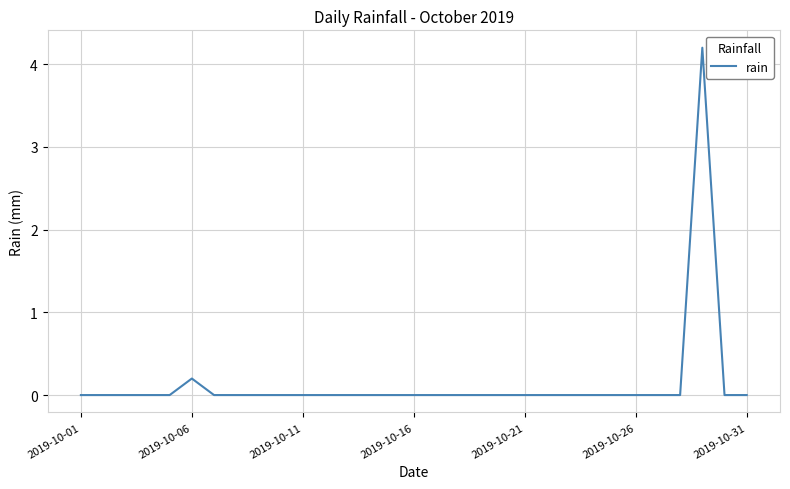

What is the maximum value shown in the chart?

4.2